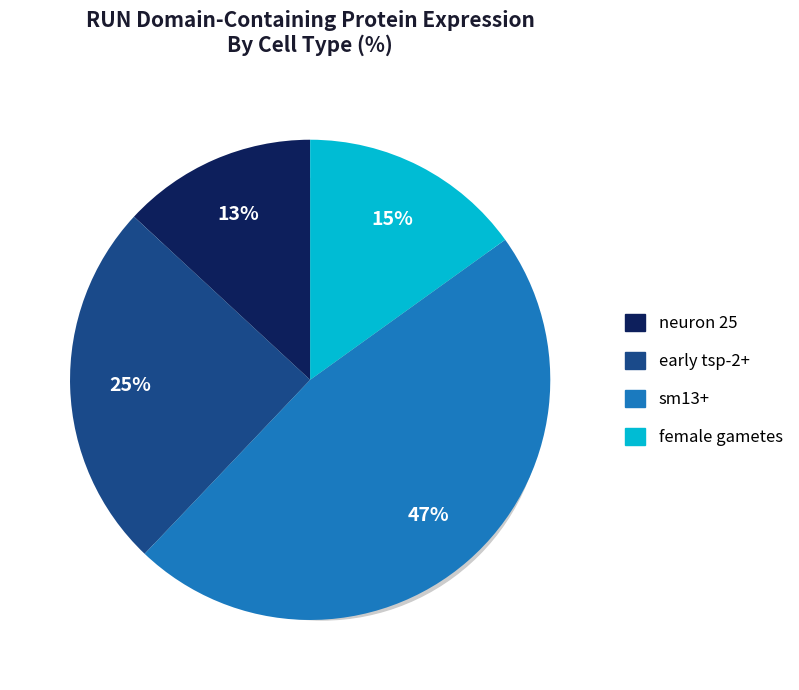

To the nearest percent, what is the difference between the largest and smallest slice percentages?

34%